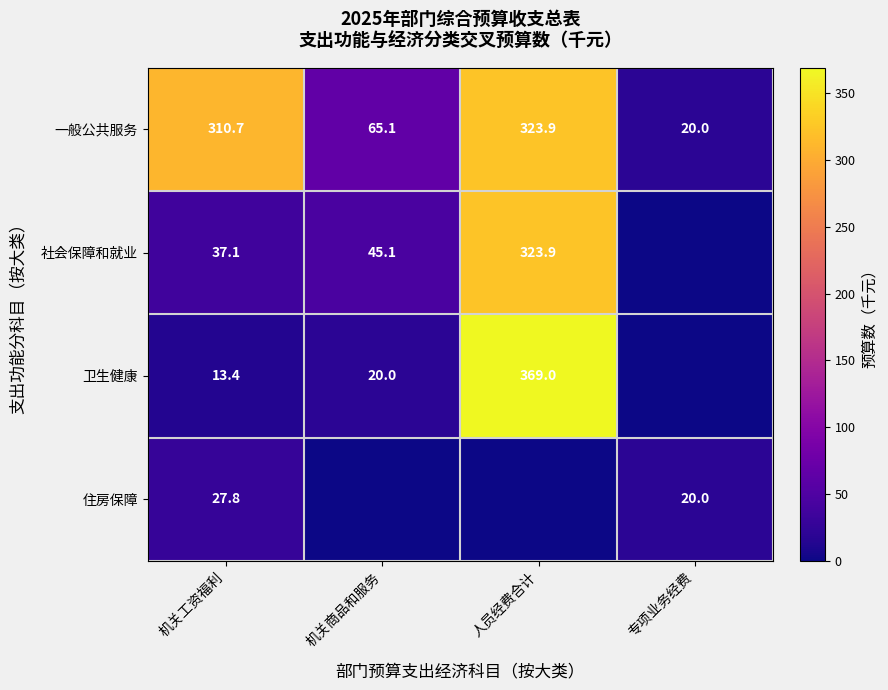

What is the difference between the highest and lowest values at 机关工资福利?

297.3